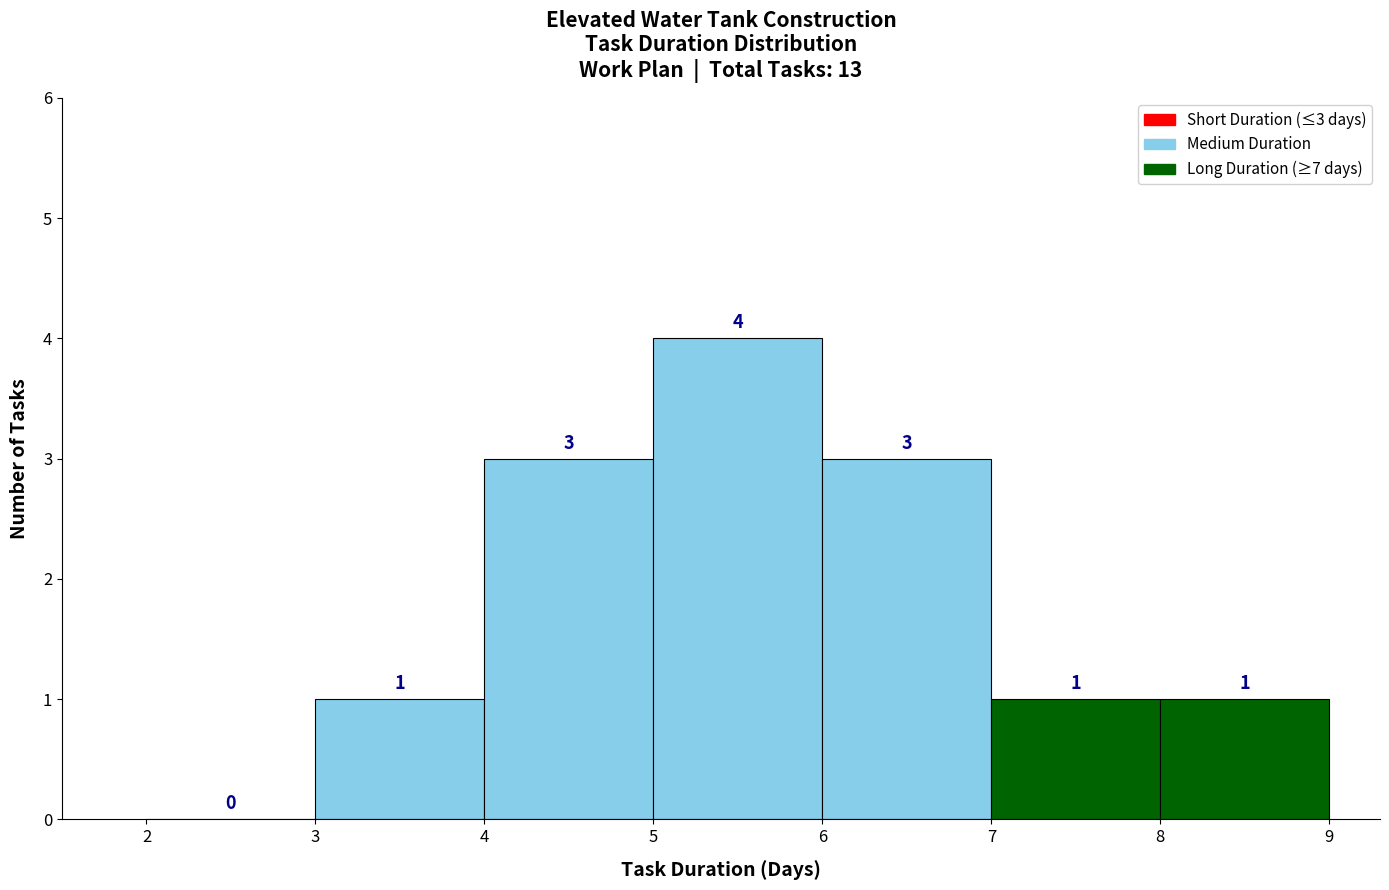

Which range on the x-axis has the tallest bar?

5 to 6